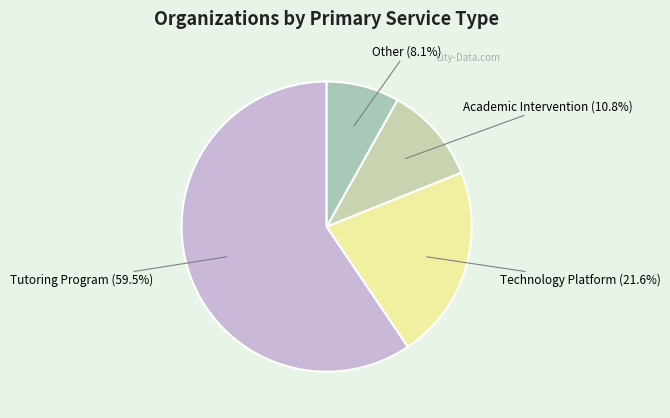

How many slices are in this pie chart?

4